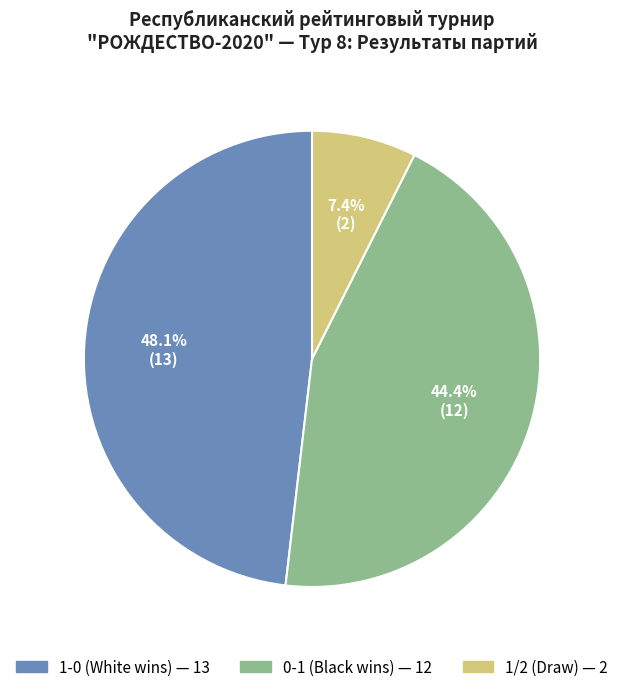

How many slices are in this pie chart?

3